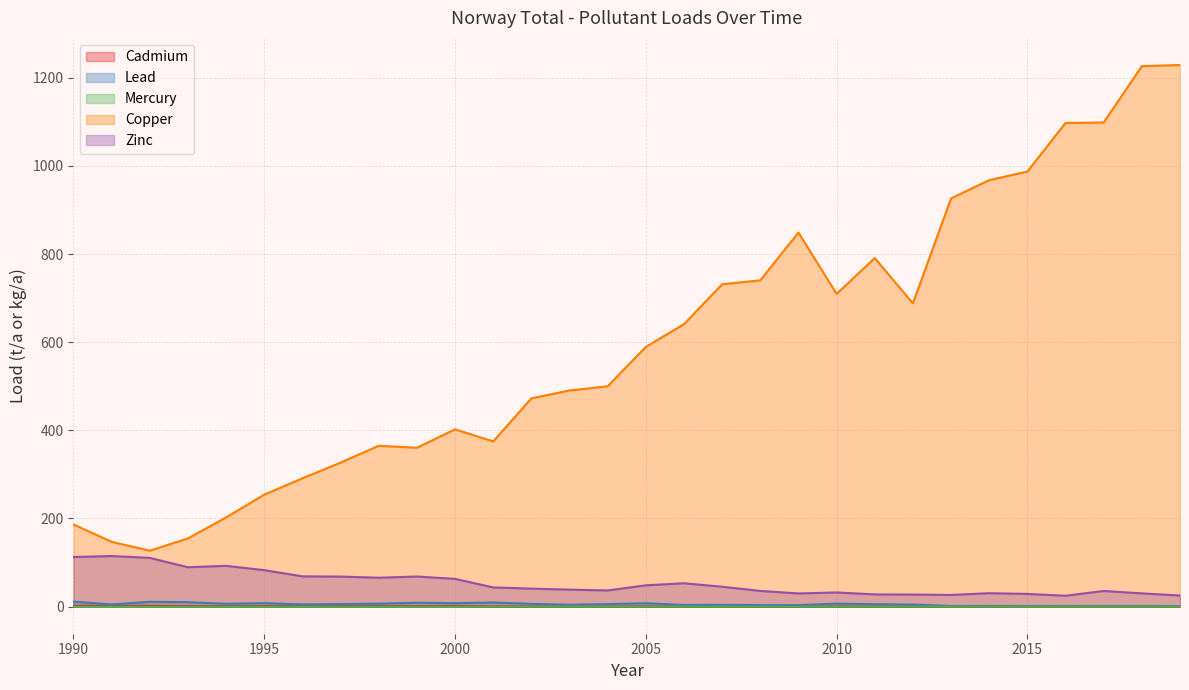

The Lead series shows 6.0 at 1997. True or false?

True